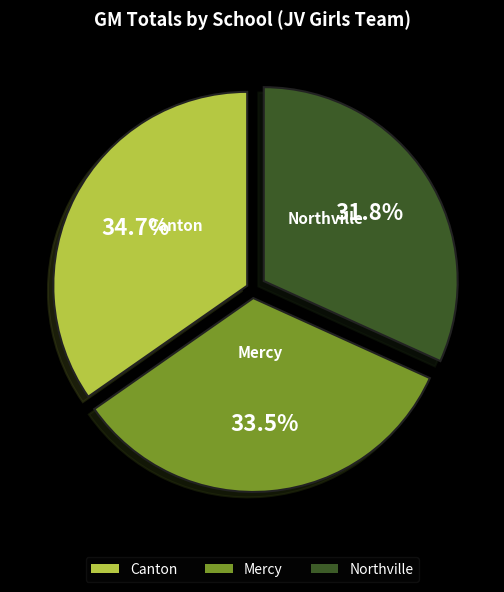

Count the number of slices in the pie.

3